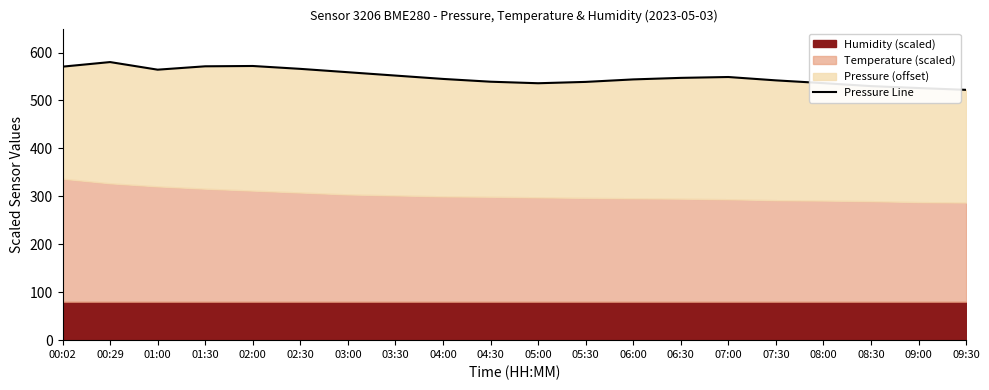

Which has a higher value, 01:00 or 00:02?

00:02